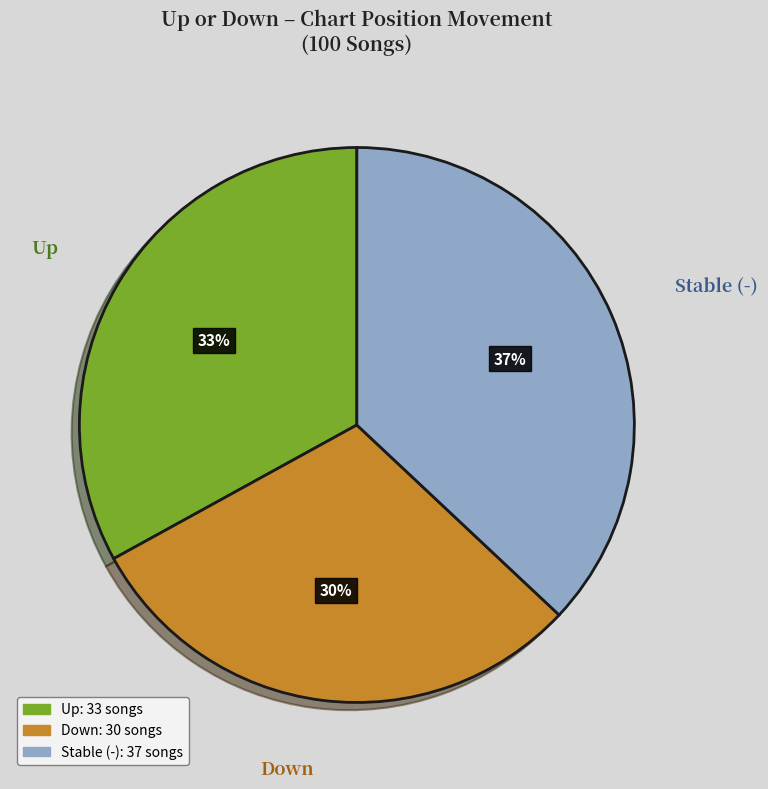

Is there a majority slice in this chart?

No